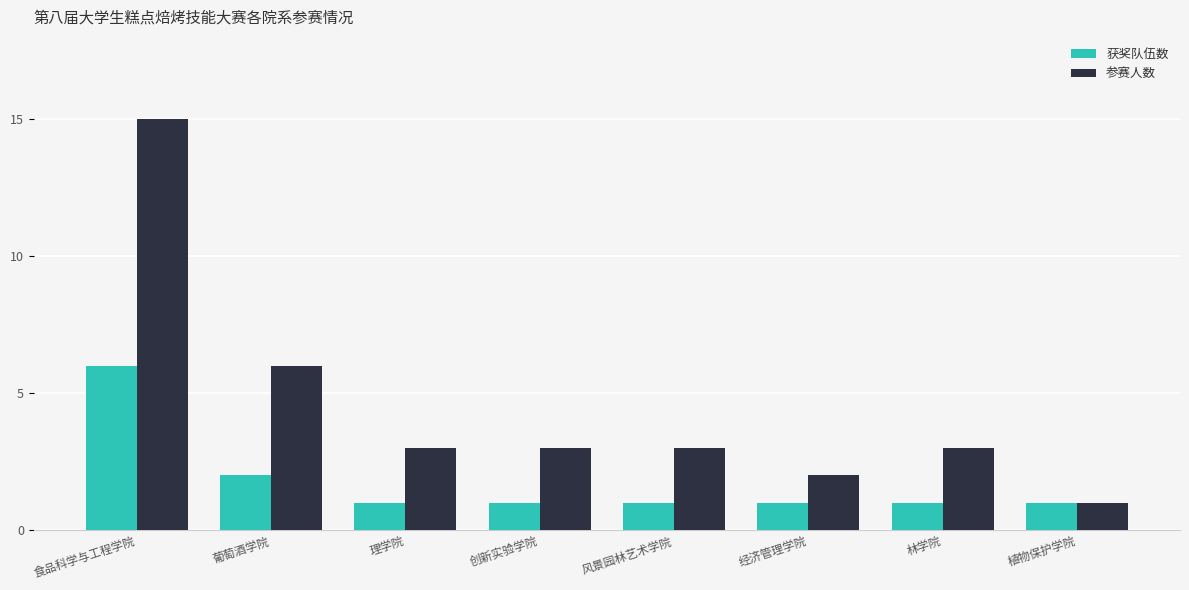

List the series in order of their overall mean, lowest first.

获奖队伍数, 参赛人数